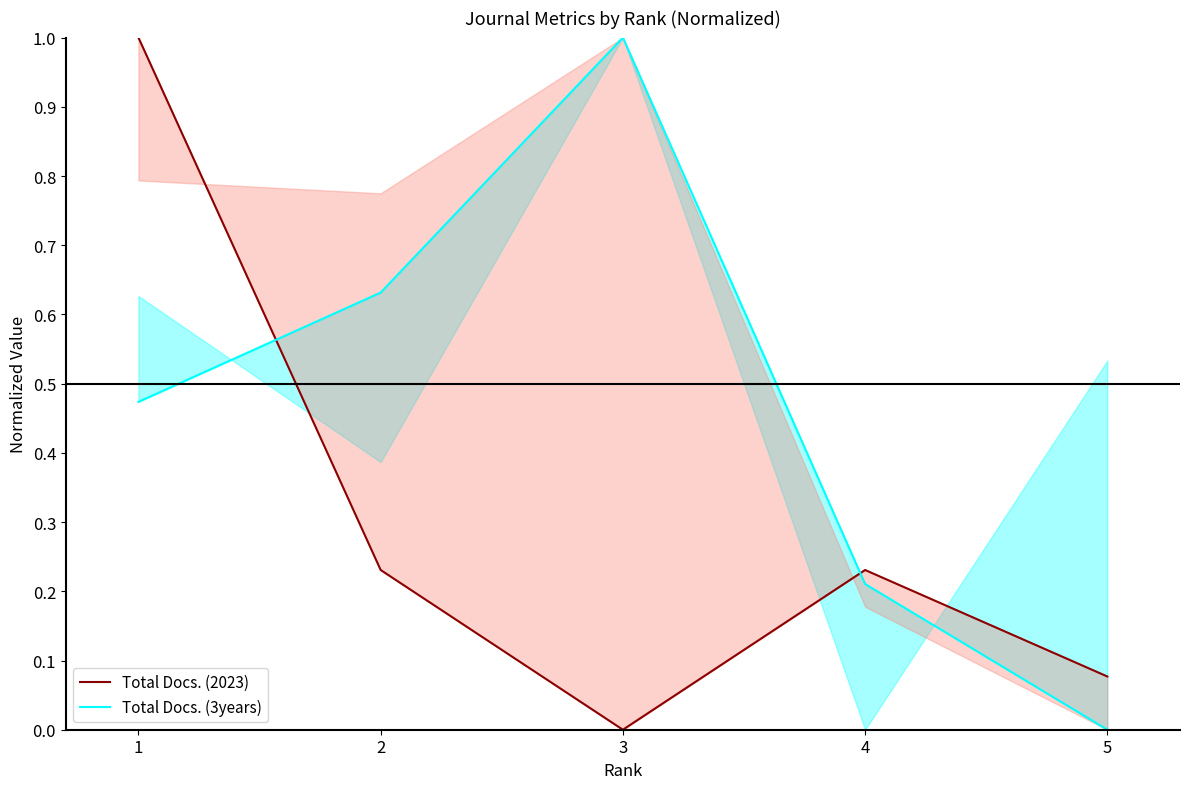

Reading left to right, extract all data points from this chart.

Total Docs. (2023): 1.0	0.2	0.0	0.2	0.1
Total Docs. (3years): 0.5	0.6	1.0	0.2	0.0